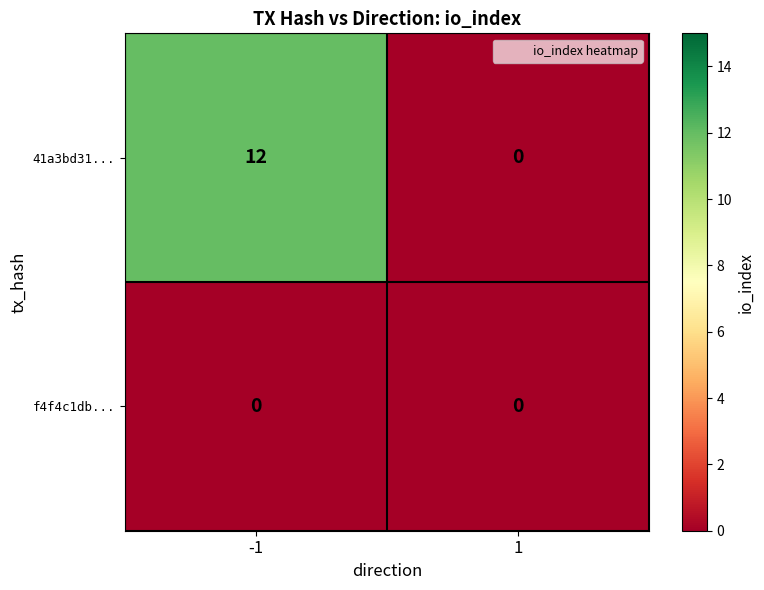

Which series has the largest total across all categories?

41a3bd31...